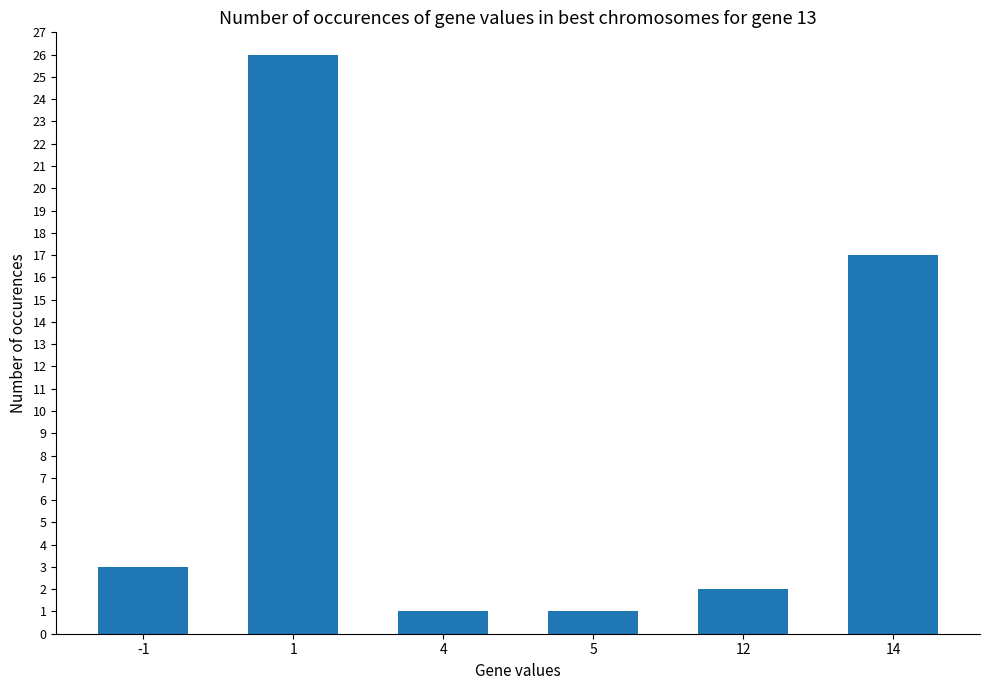

The chart shows a value of 17 at 14. True or false?

True